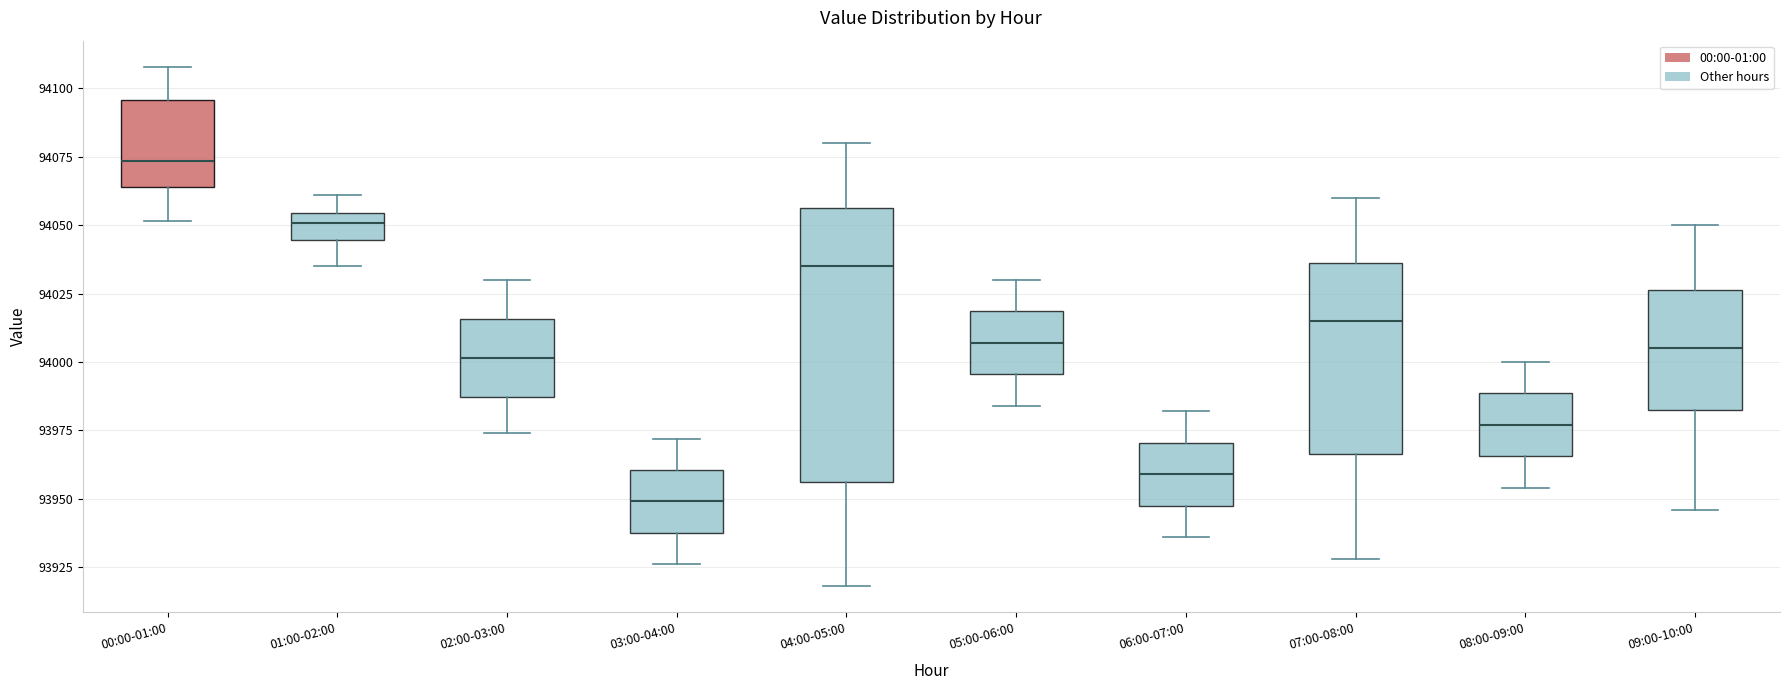

Where does the upper whisker of the box for 07:00-08:00 end on the y-axis? The values are not printed on the chart, so give them approximately, as read against the axis.

94060